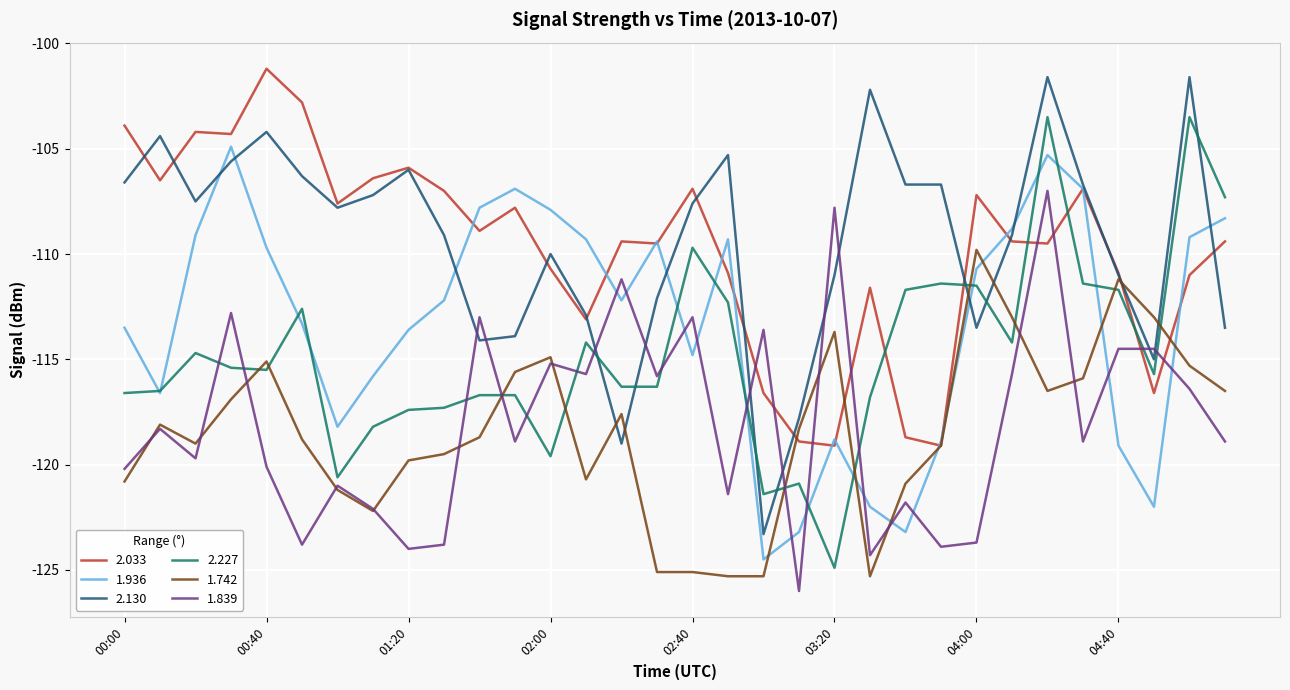

How many lines are shown in the chart?

6